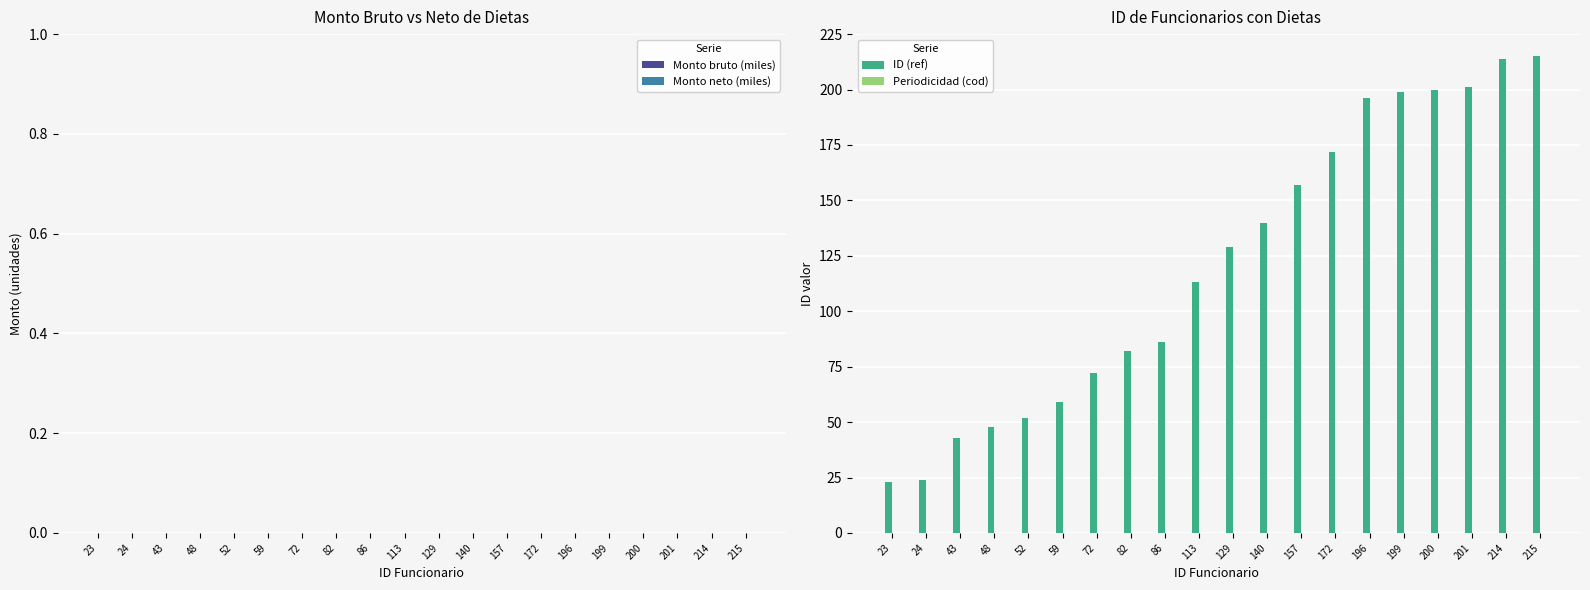

What is the ratio of the value at 172 to the value at 82?

2.1